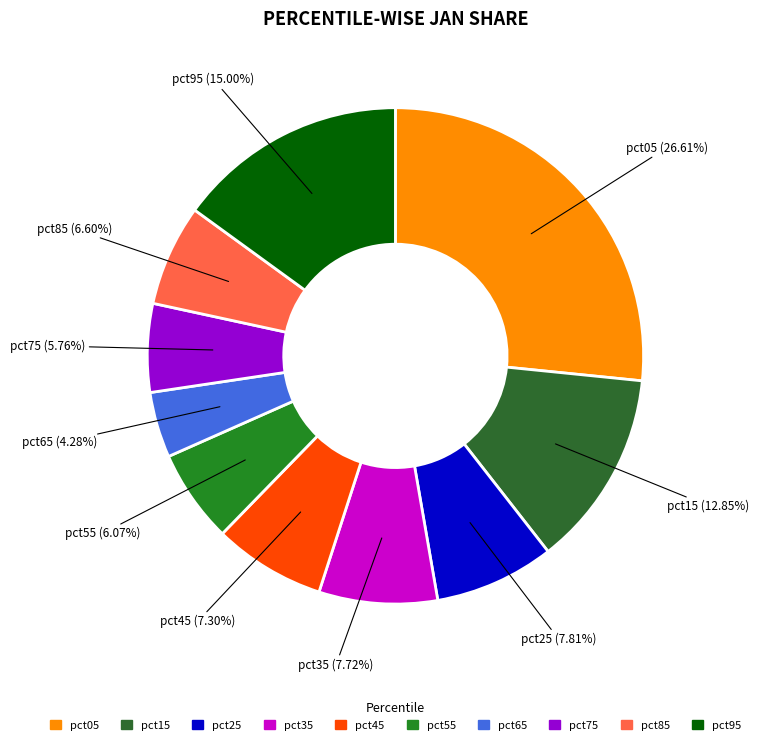

What percentage is the pct25 slice, to the nearest percent?

8%